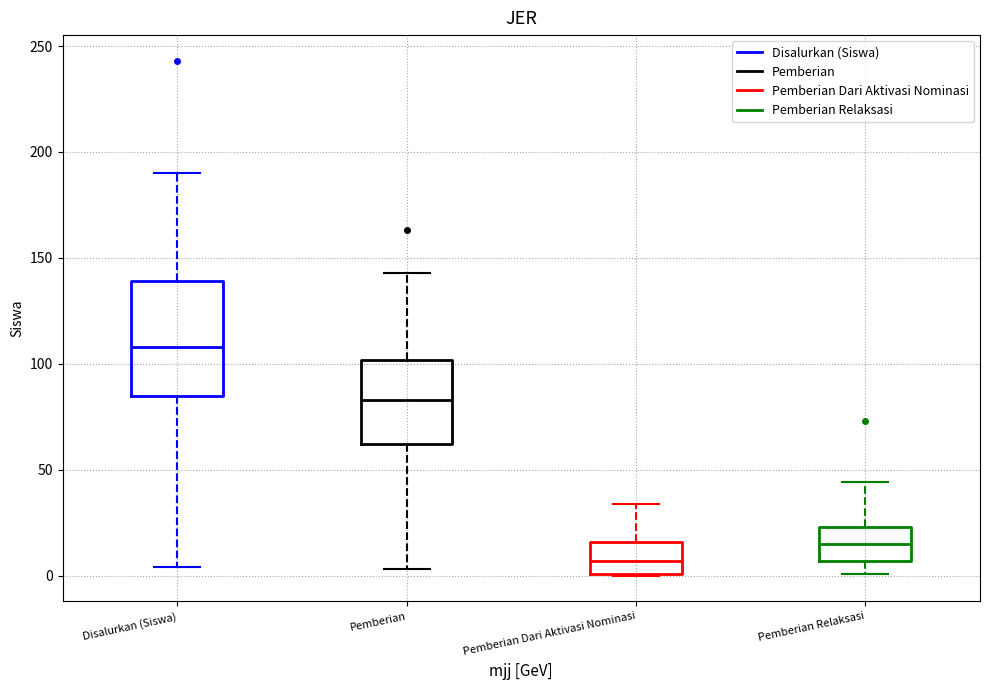

Where does the lower whisker of the box for Pemberian end on the y-axis? The values are not printed on the chart, so give them approximately, as read against the axis.

5